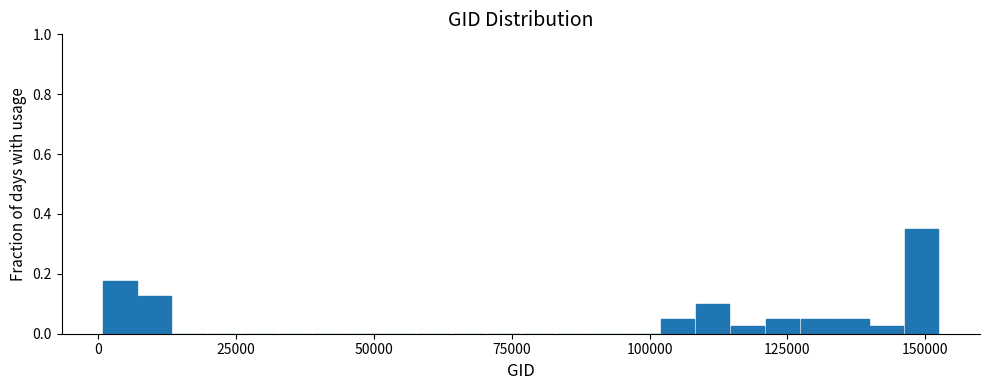

Around what value on the x-axis is the tallest bar? Give the approximate position of its centre, as read against the axis.

150000